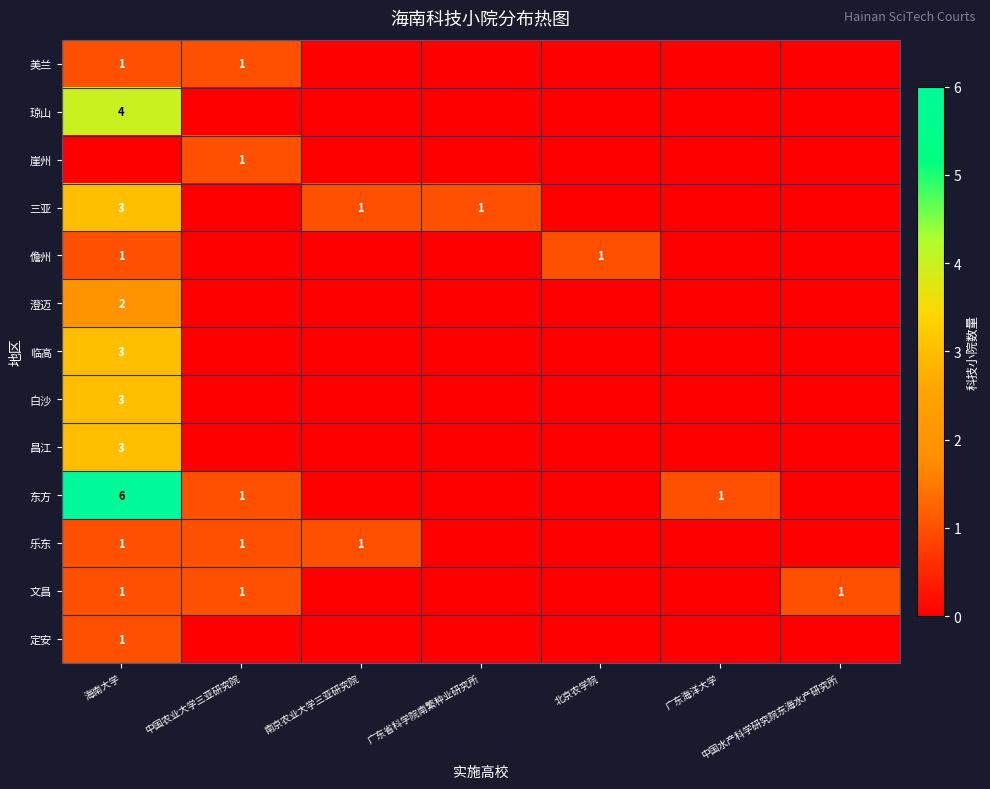

Is it true that 儋州 equals 1 at 海南大学?

True